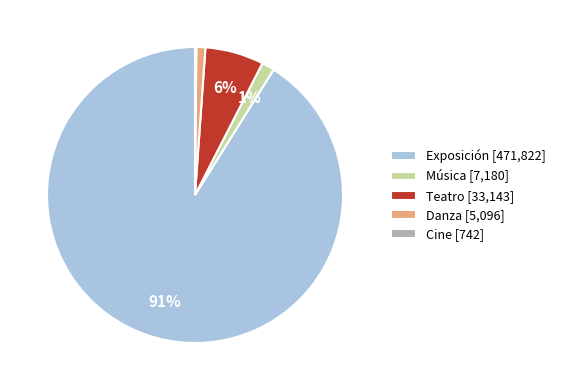

Between Danza [5,096] and Teatro [33,143], which is larger?

Teatro [33,143]